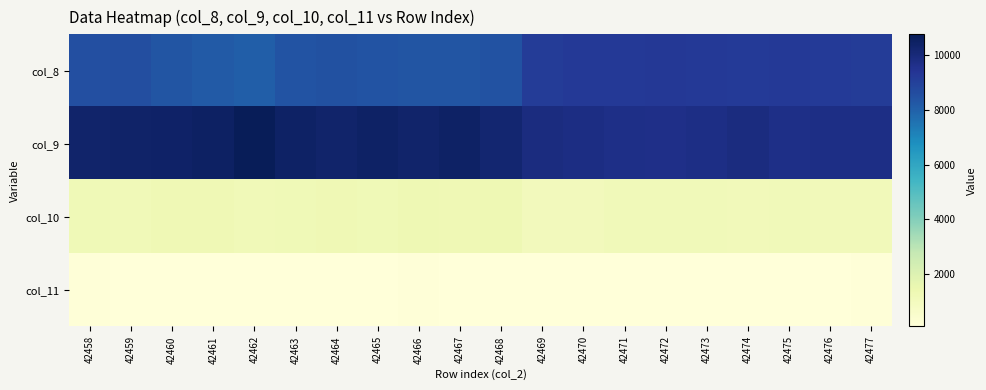

Reading left to right, list all the values displayed in this chart.

col_8: 42458=8500	42459=8541	42460=8341	42461=8167	42462=8044	42463=8394	42464=8495	42465=8378	42466=8344	42467=8358	42468=8427	42469=9151	42470=9225	42471=9230	42472=9270	42473=9209	42474=9164	42475=9214	42476=9202	42477=9156
col_9: 42458=10296	42459=10331	42460=10401	42461=10482	42462=10742	42463=10414	42464=10312	42465=10450	42466=10308	42467=10433	42468=10189	42469=9864	42470=9776	42471=9679	42472=9624	42473=9737	42474=9837	42475=9694	42476=9709	42477=9707
col_10: 42458=1240	42459=1205	42460=1290	42461=1304	42462=1201	42463=1238	42464=1272	42465=1231	42466=1348	42467=1272	42468=1332	42469=1092	42470=1097	42471=1178	42472=1181	42473=1152	42474=1135	42475=1146	42476=1106	42477=1139
col_11: 42458=151	42459=116	42460=141	42461=134	42462=132	42463=133	42464=128	42465=129	42466=147	42467=125	42468=131	42469=120	42470=102	42471=113	42472=133	42473=110	42474=106	42475=121	42476=112	42477=144